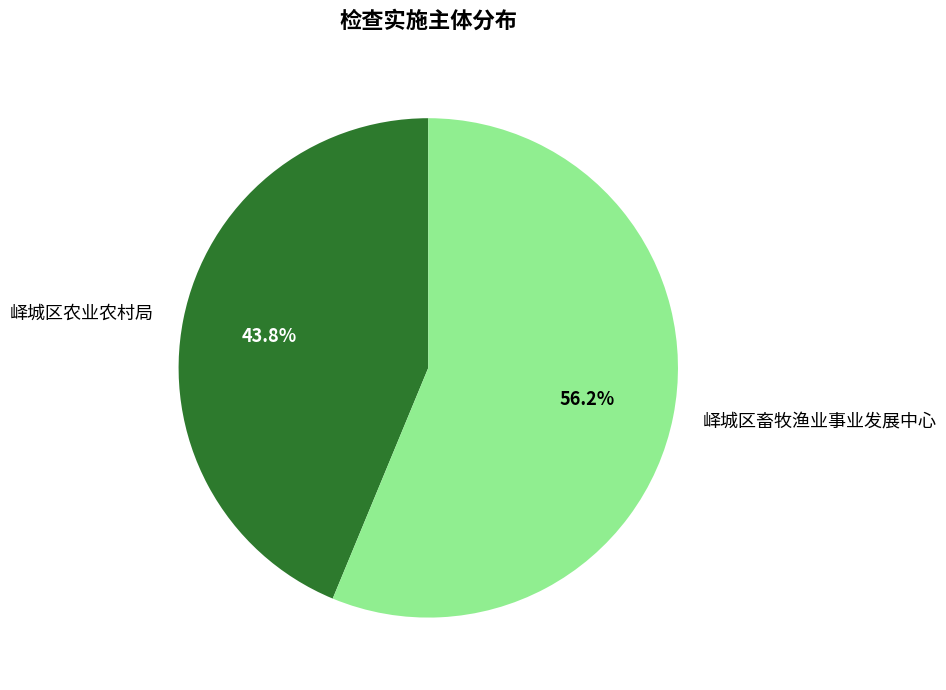

True or false: 峄城区畜牧渔业事业发展中心 accounts for 64% of the total.

False